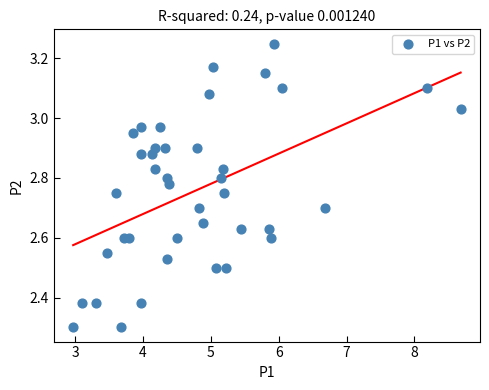

What is the range of X values (max minus min)?

5.7